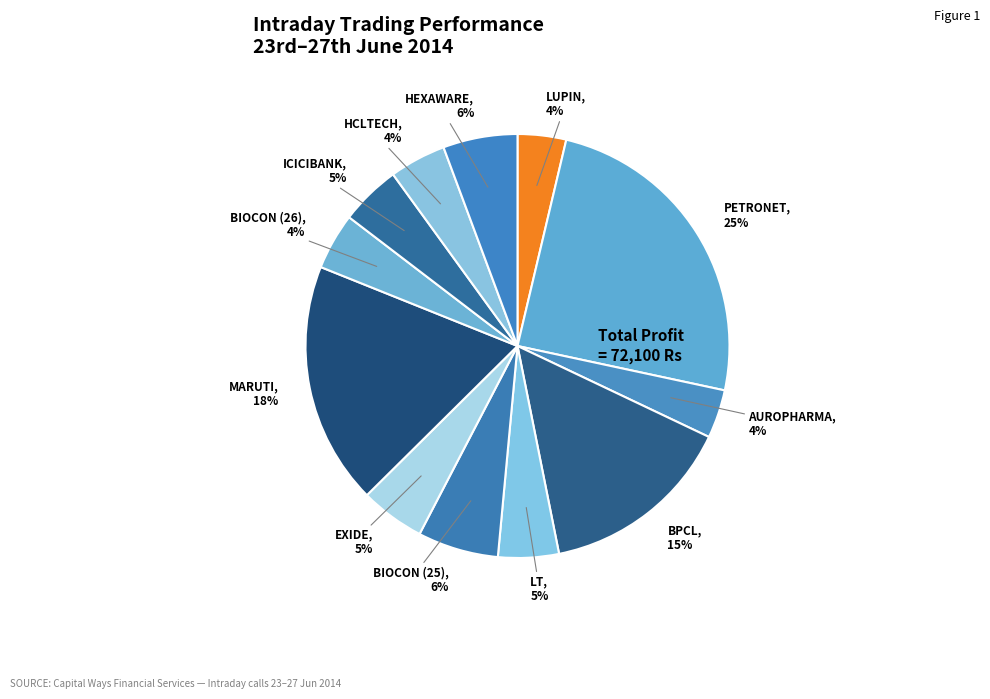

How many slices are in this pie chart?

12